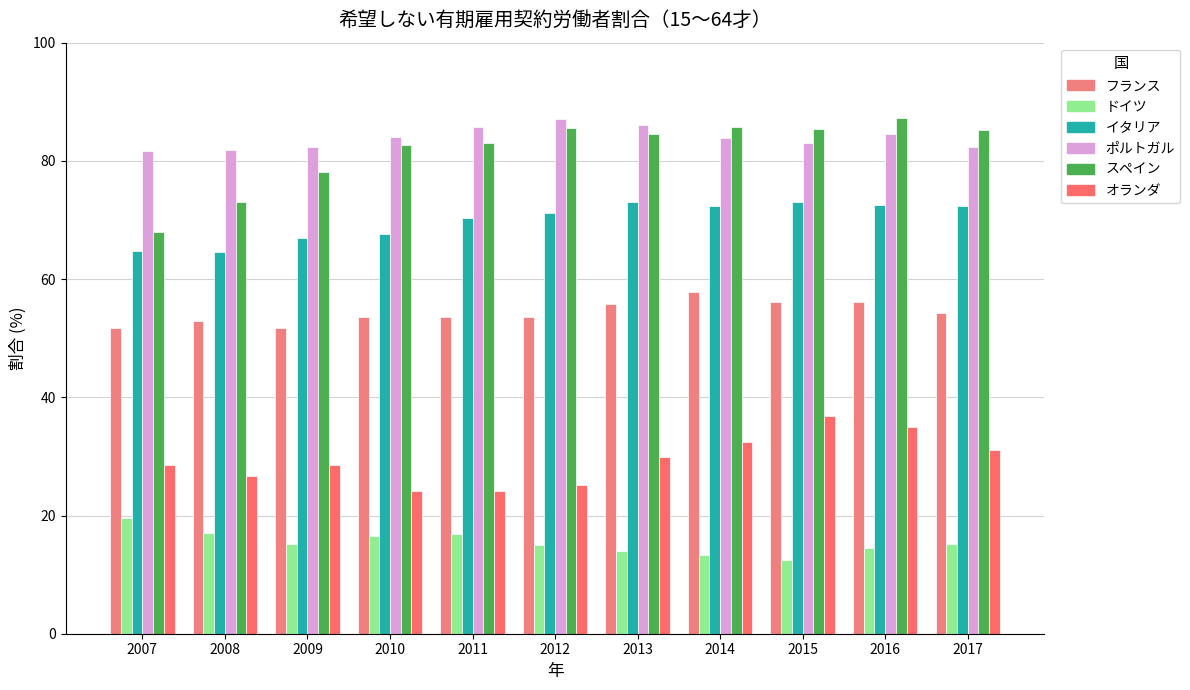

Reading left to right, list all the values displayed in this chart.

フランス: 51.7	52.9	51.7	53.6	53.6	53.6	55.8	57.8	56.2	56.1	54.2
ドイツ: 19.5	17.1	15.2	16.6	16.8	15.0	14.0	13.3	12.4	14.5	15.1
イタリア: 64.8	64.6	67.0	67.7	70.4	71.1	73.1	72.4	73.0	72.6	72.4
ポルトガル: 81.7	81.8	82.4	84.1	85.7	87.1	86.1	83.9	83.1	84.6	82.4
スペイン: 67.9	73.0	78.2	82.7	83.0	85.5	84.6	85.8	85.4	87.2	85.2
オランダ: 28.6	26.7	28.5	24.2	24.2	25.2	29.9	32.5	36.8	34.9	31.1